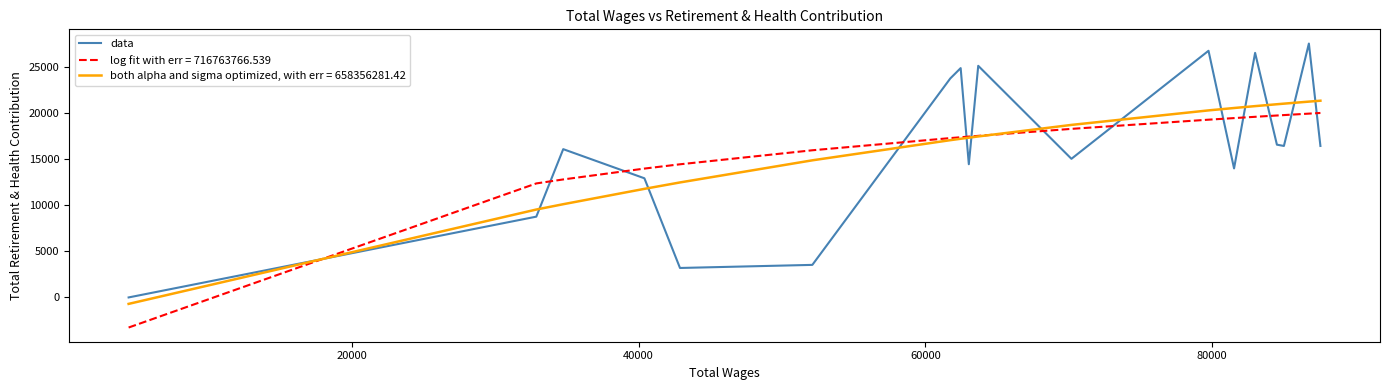

List the series in order of their peak value, lowest first.

log fit with err = 716763766.539, both alpha and sigma optimized, with err = 658356281.42, data